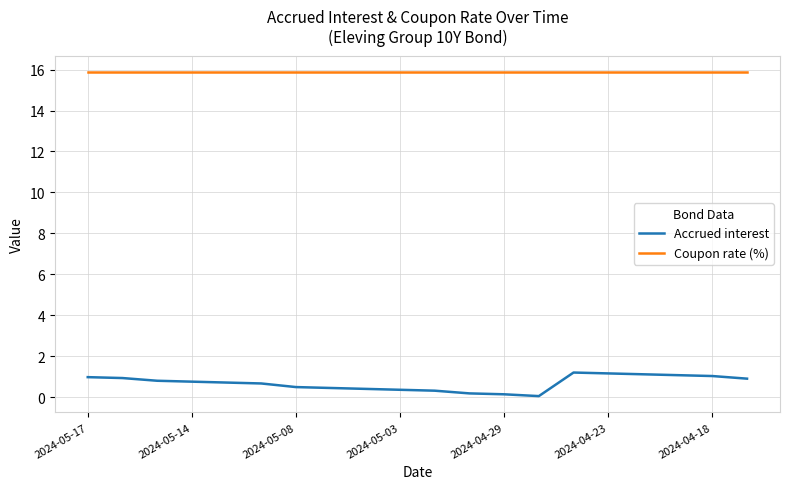

Which series has the widest spread of values?

Accrued interest